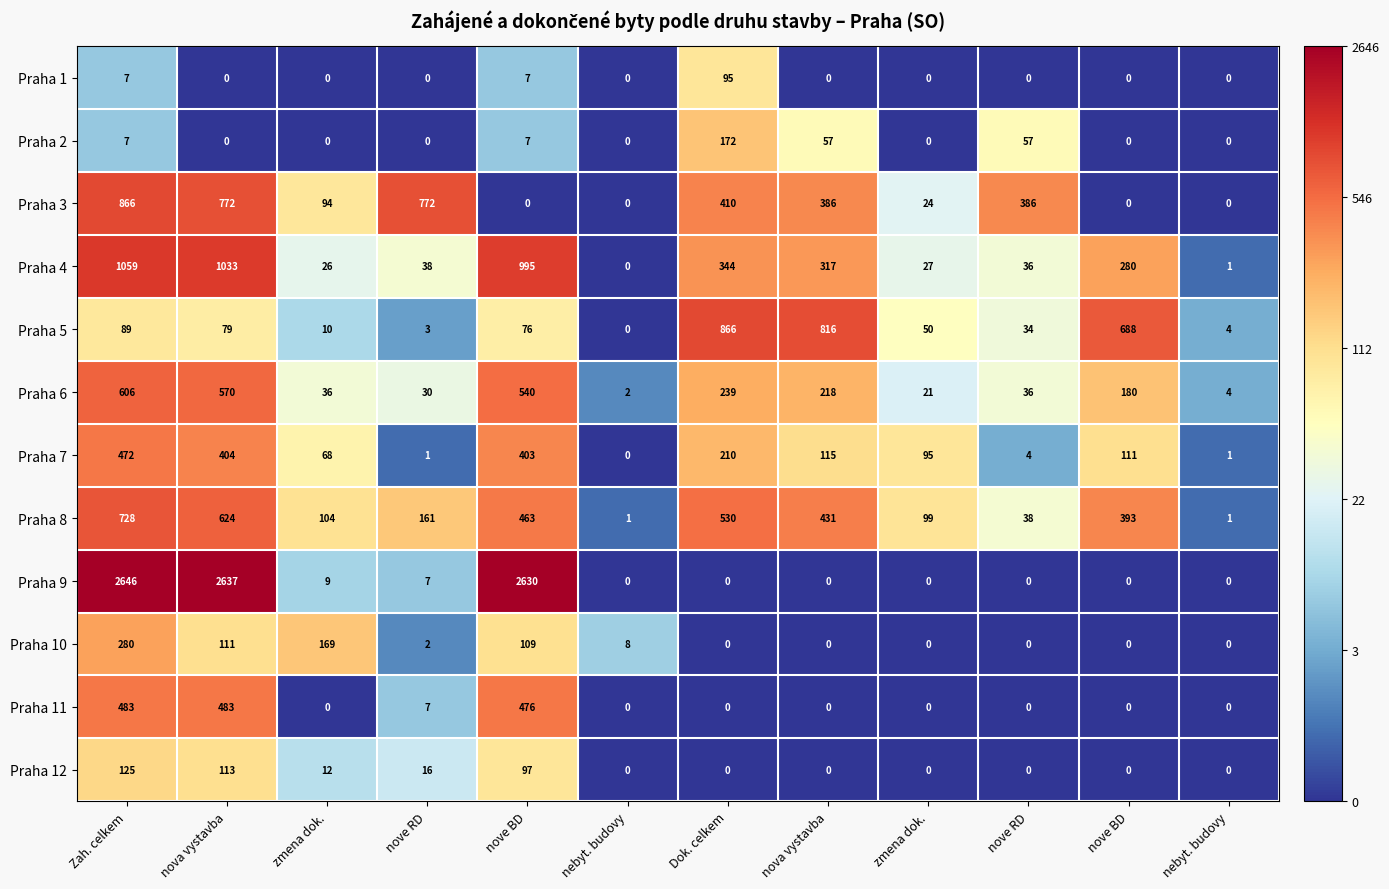

Count the number of data series in this chart.

12